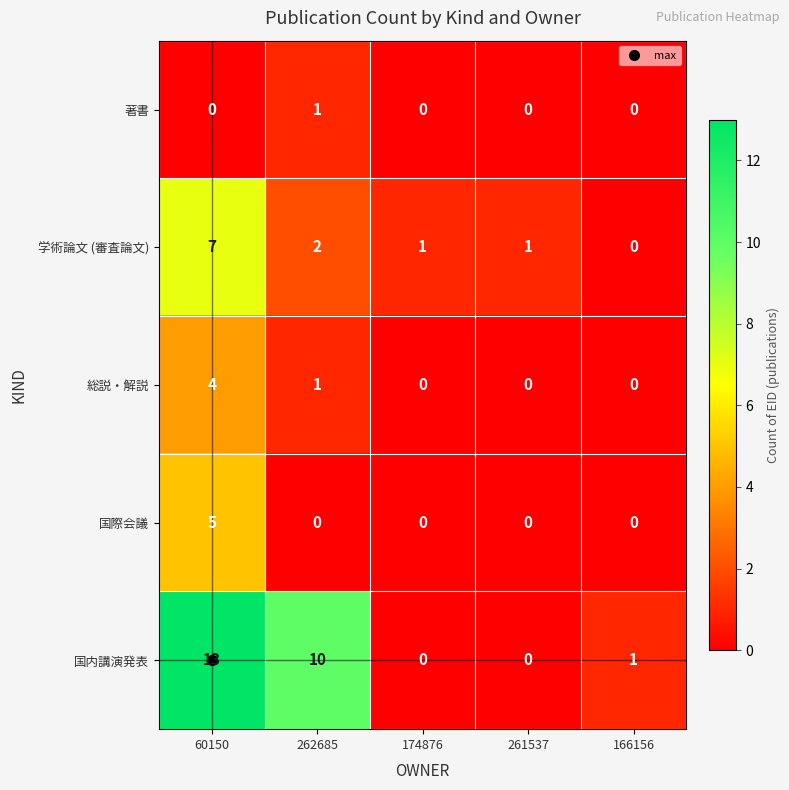

How many positive values does the 国際会議 series have?

1